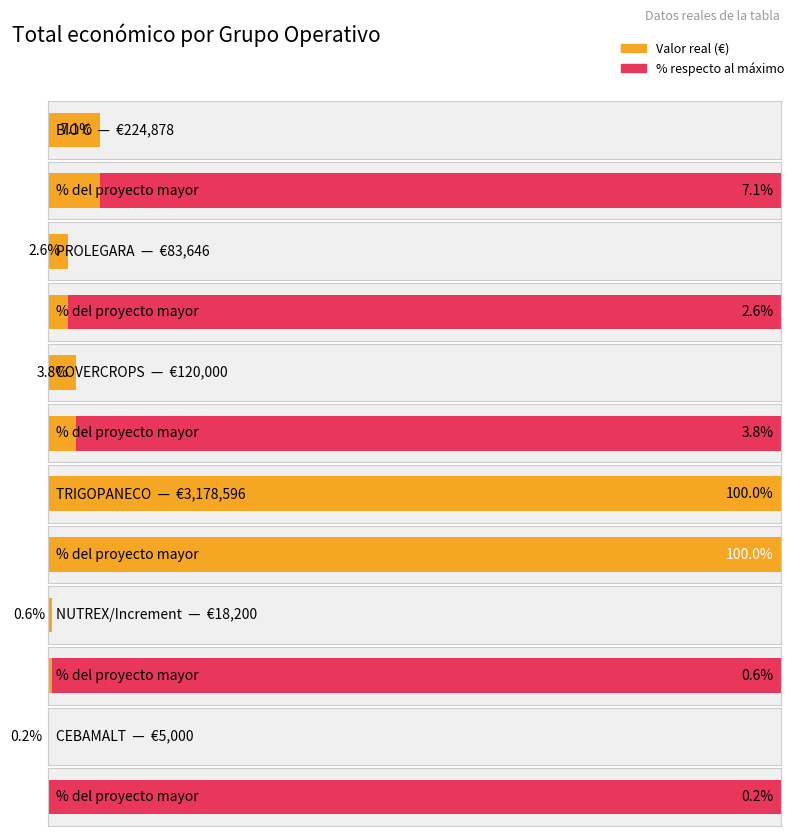

The chart shows a value of 224878 at BIO C. True or false?

True